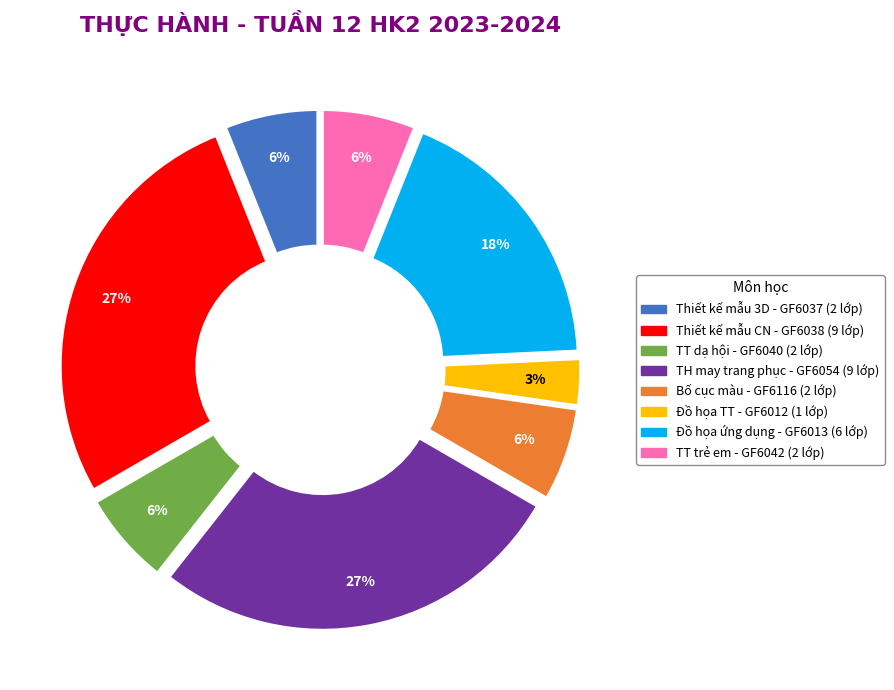

To the nearest percent, what is the average slice percentage?

12%